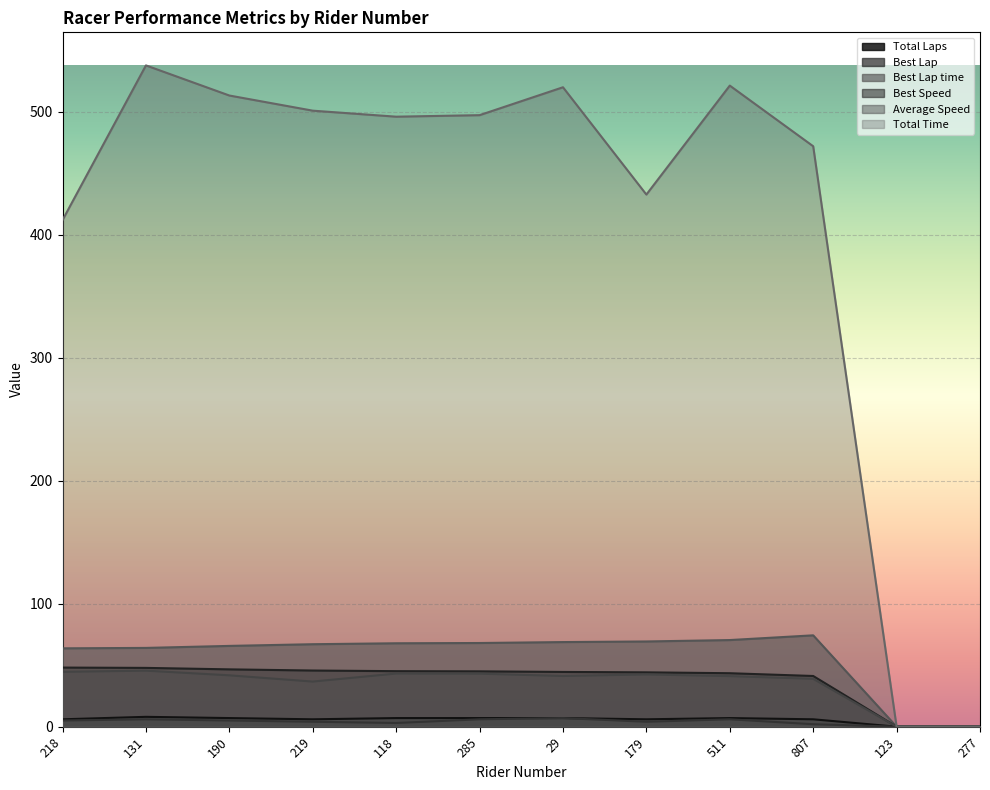

What is the total value across all series at 807?

634.2